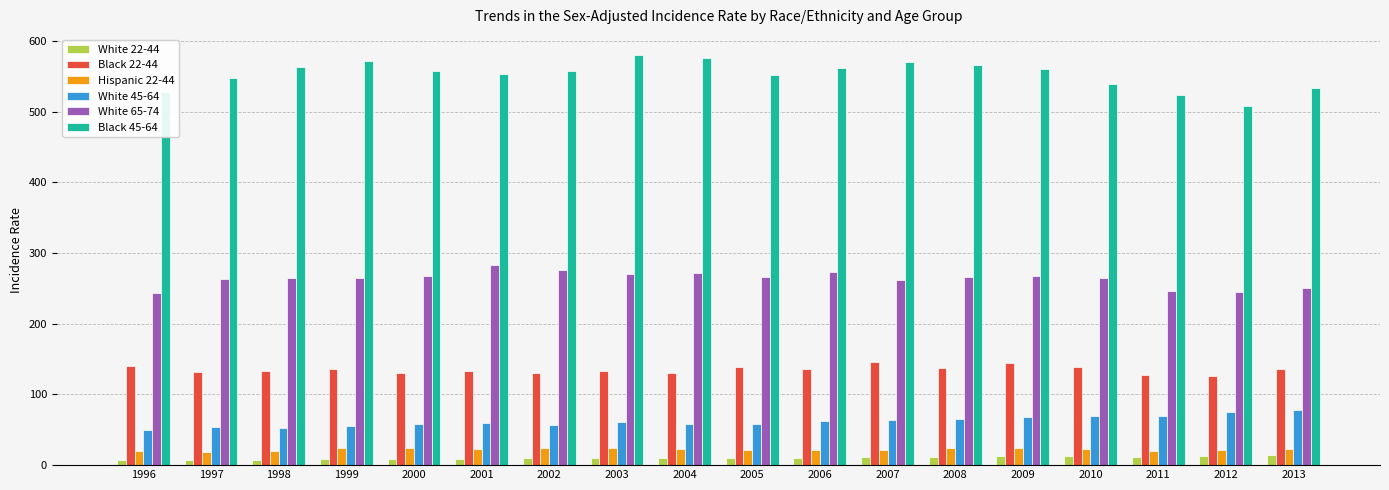

What is the difference between the second highest and second lowest values in the White 45-64 series?

22.3